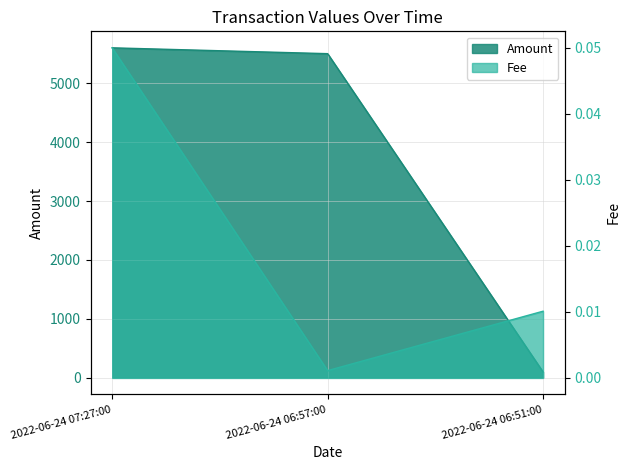

What is the label of the 1st point from the left?

2022-06-24 07:27:00